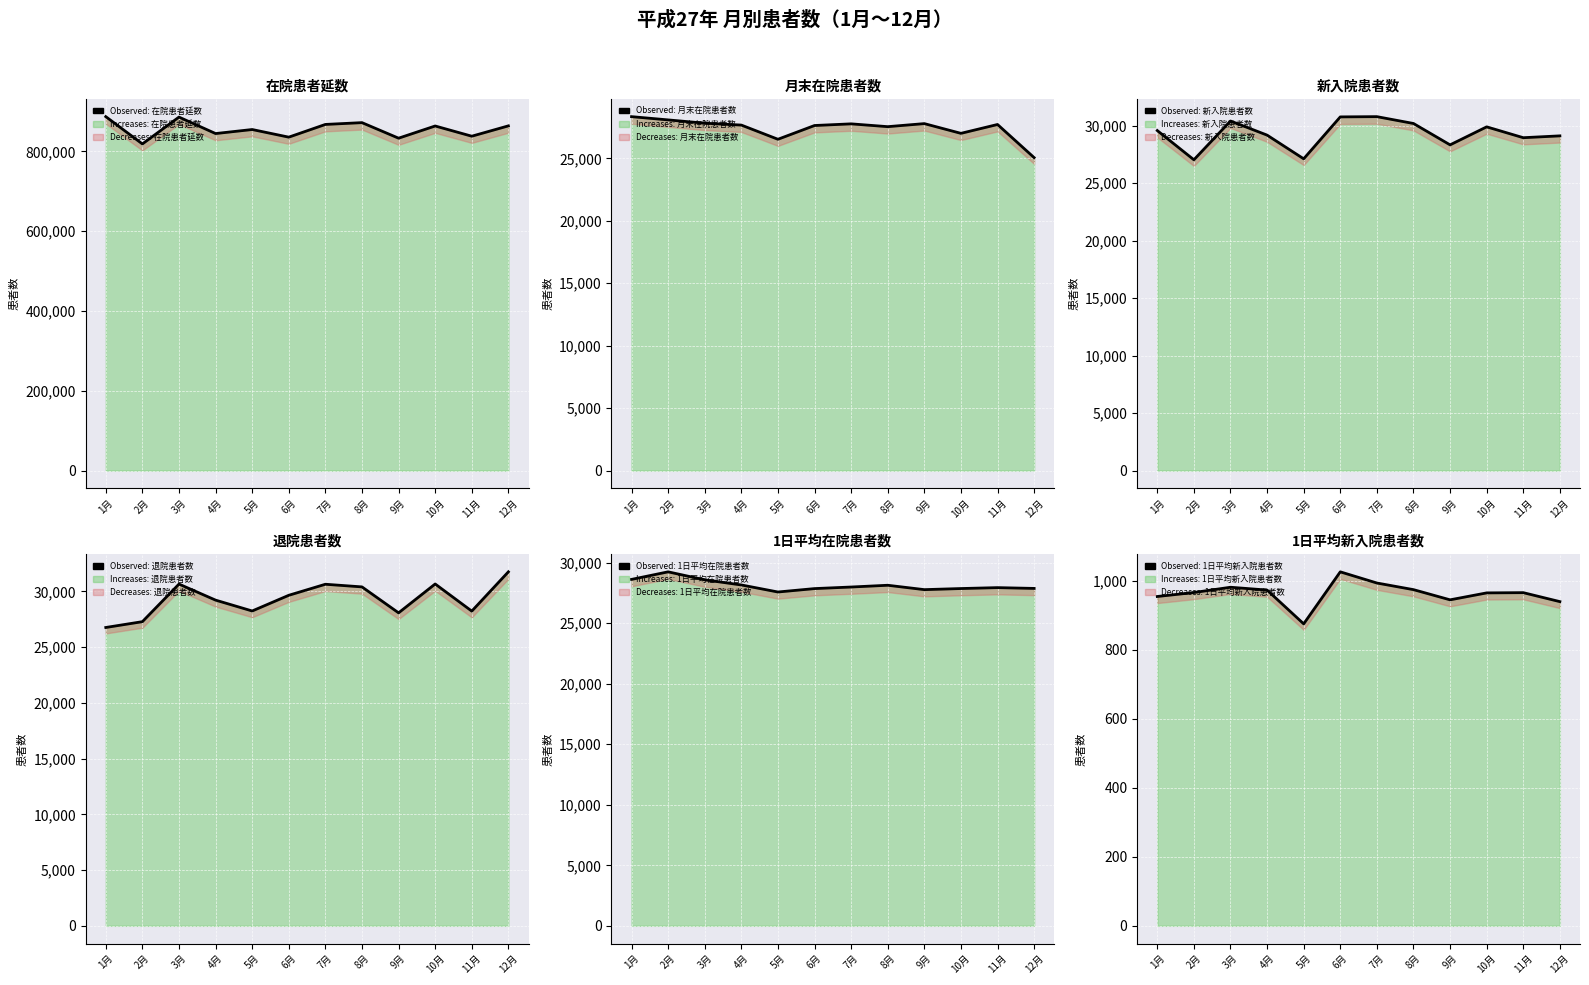

What is the value of the Observed: 在院患者延数 point at the 5th from the left?

854903